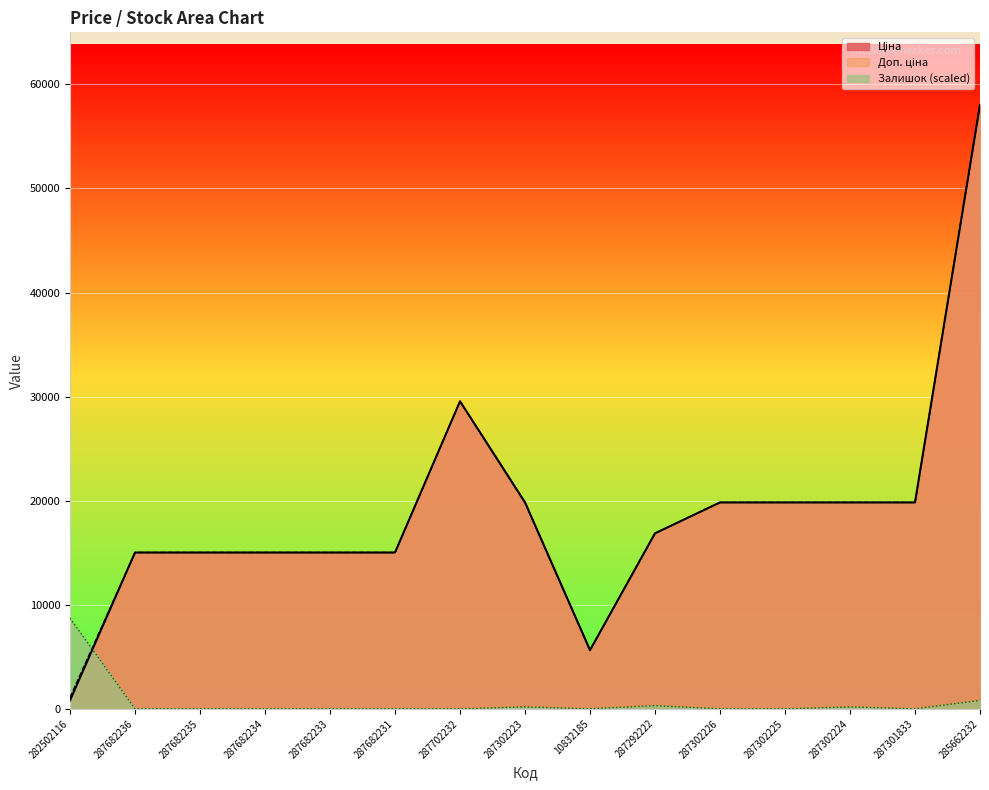

Which series has the largest total across all categories?

Доп. ціна